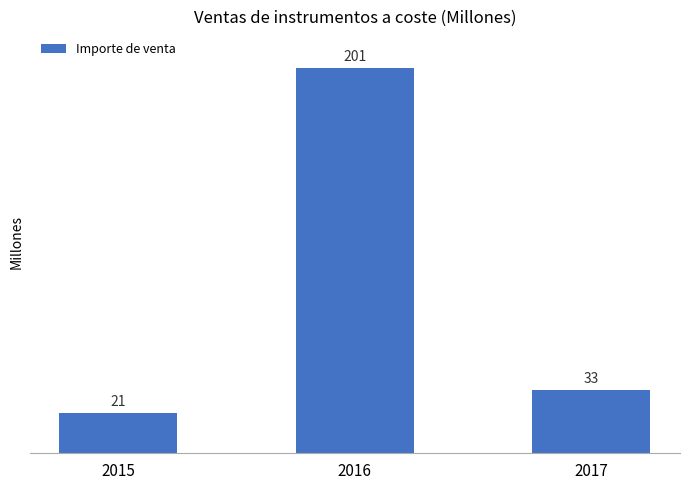

Reading left to right, extract all data points from this chart.

2015=21	2016=201	2017=33